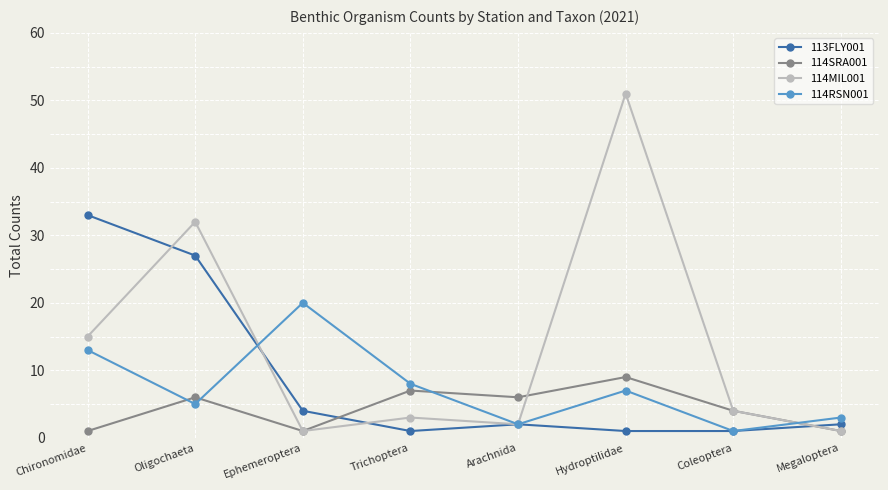

What is the average value of the 114RSN001 series?

7